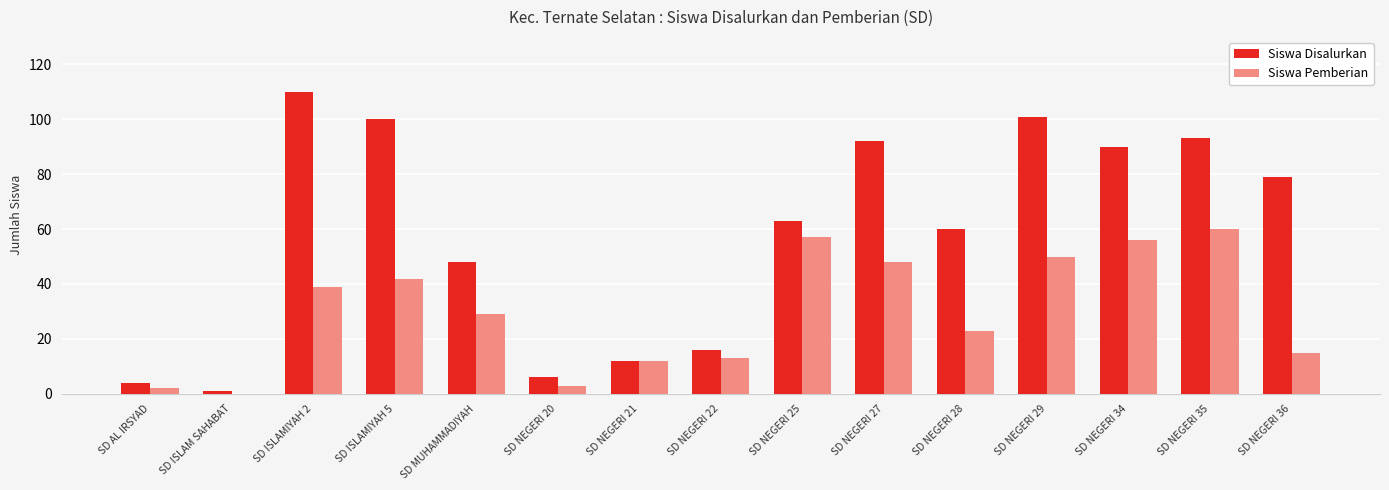

How many groups of bars are there?

15